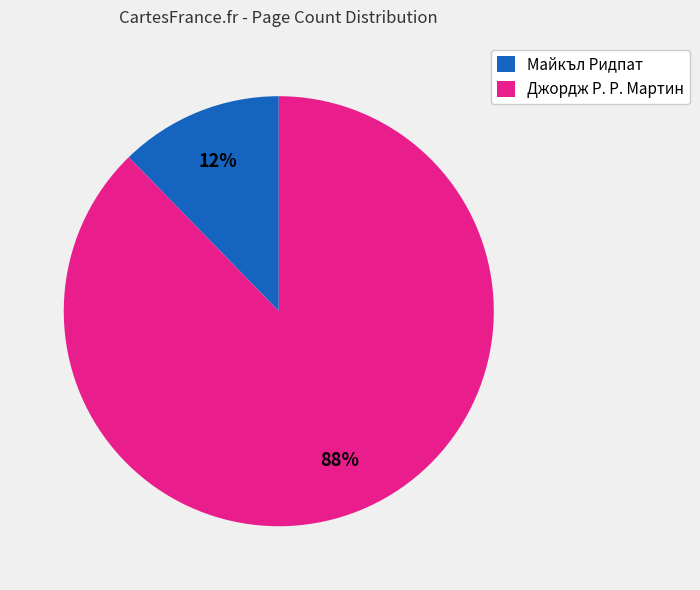

Is the sum of Майкъл Ридпат and Джордж Р. Р. Мартин greater than half?

Yes